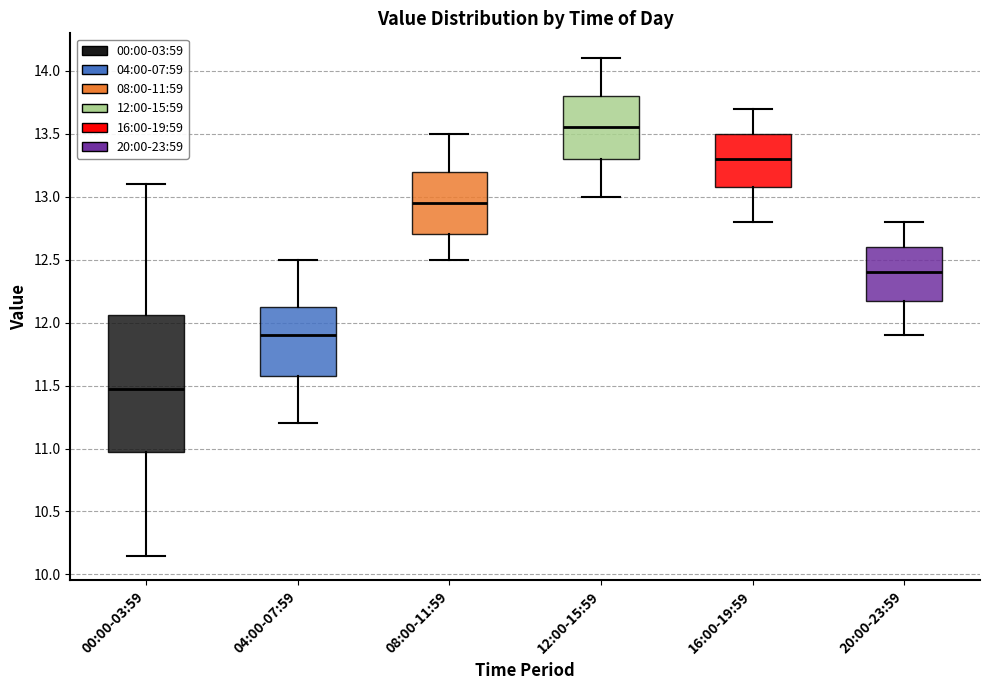

Which box has the lowest median line?

00:00-03:59